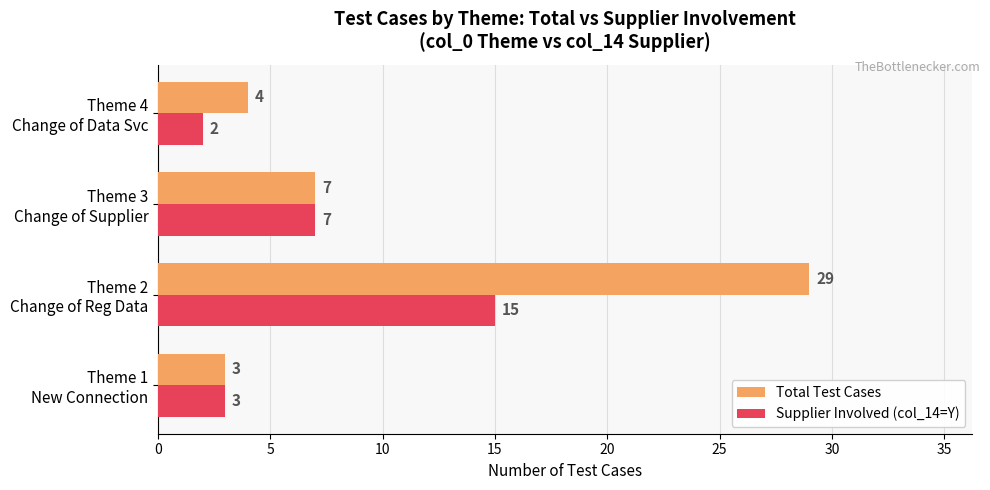

Which series has the largest total across all categories?

Total Test Cases